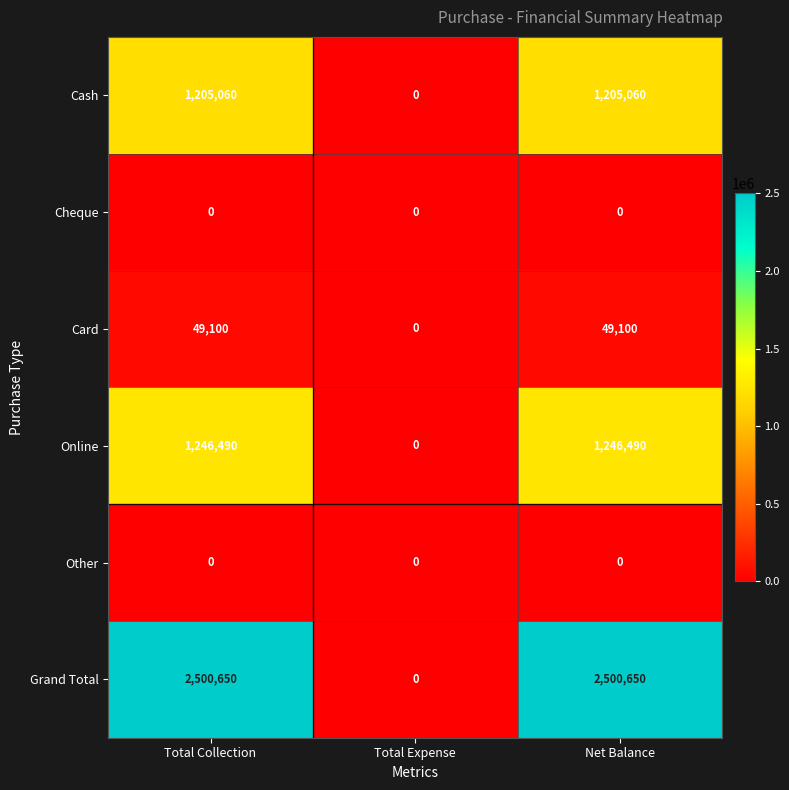

Reading left to right, what are all the values shown in this chart?

Cash: Total Collection=1205060	Total Expense=0	Net Balance=1205060
Cheque: Total Collection=0	Total Expense=0	Net Balance=0
Card: Total Collection=49100	Total Expense=0	Net Balance=49100
Online: Total Collection=1246490	Total Expense=0	Net Balance=1246490
Other: Total Collection=0	Total Expense=0	Net Balance=0
Grand Total: Total Collection=2500650	Total Expense=0	Net Balance=2500650